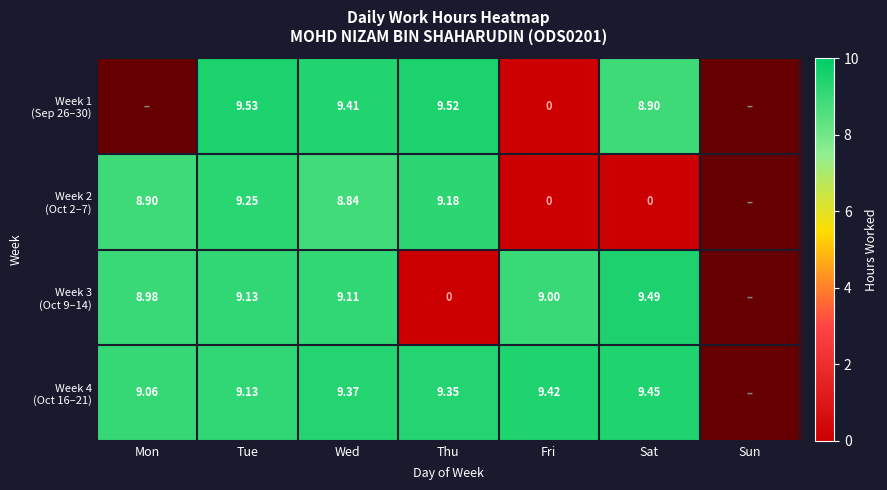

How many data points does each series have?

7